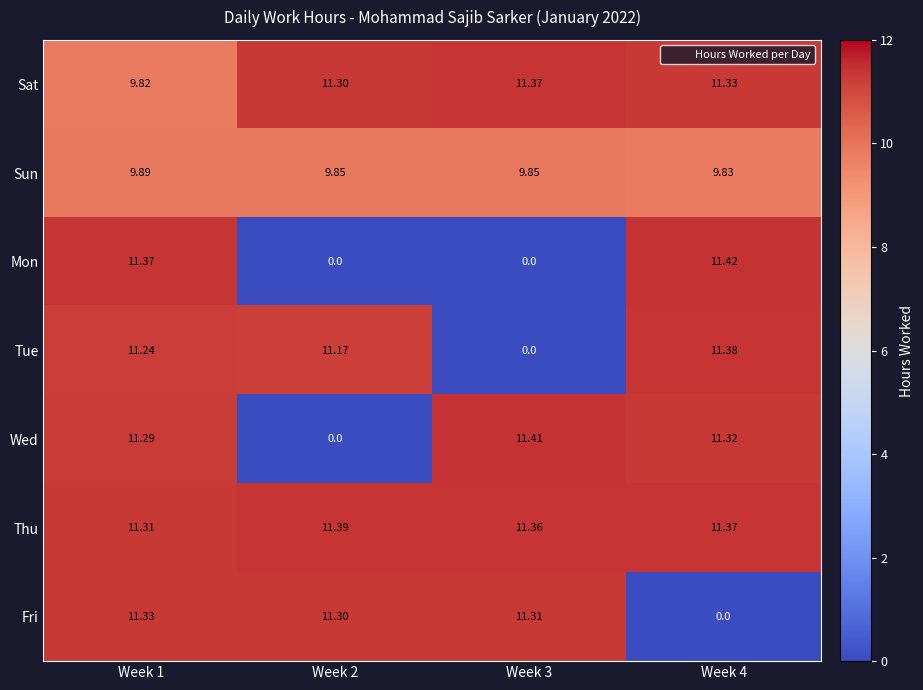

Rank the series by their maximum value, from highest to lowest.

Mon, Wed, Thu, Tue, Sat, Fri, Sun